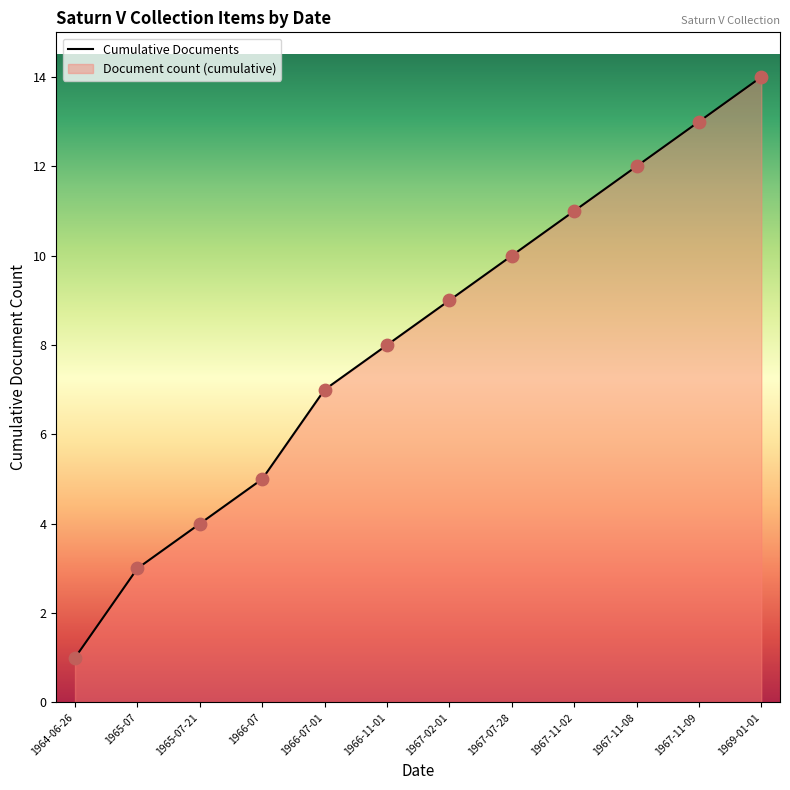

Between 1966-11-01 and 1967-11-09, which is larger?

1967-11-09